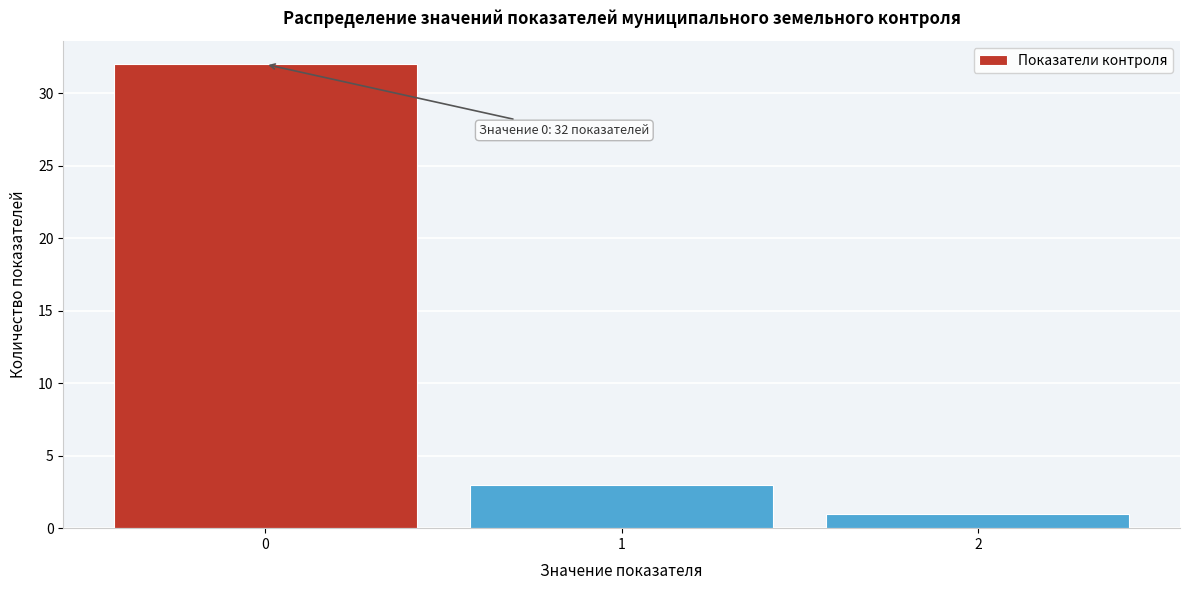

Reading left to right, transcribe all the data shown in this chart.

32	3	1